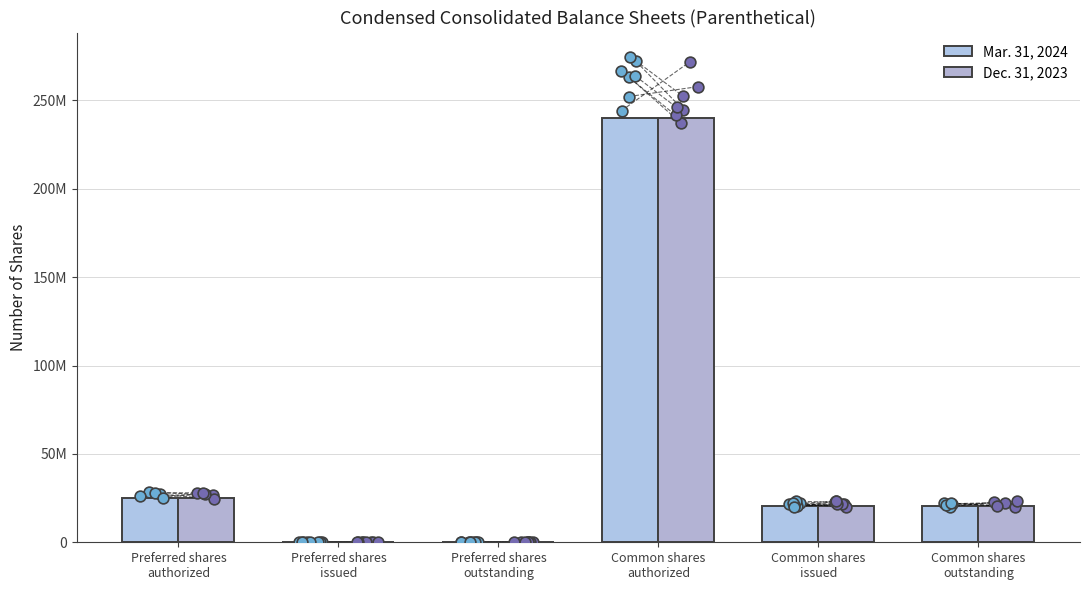

Which series has the largest total across all categories?

Dec. 31, 2023